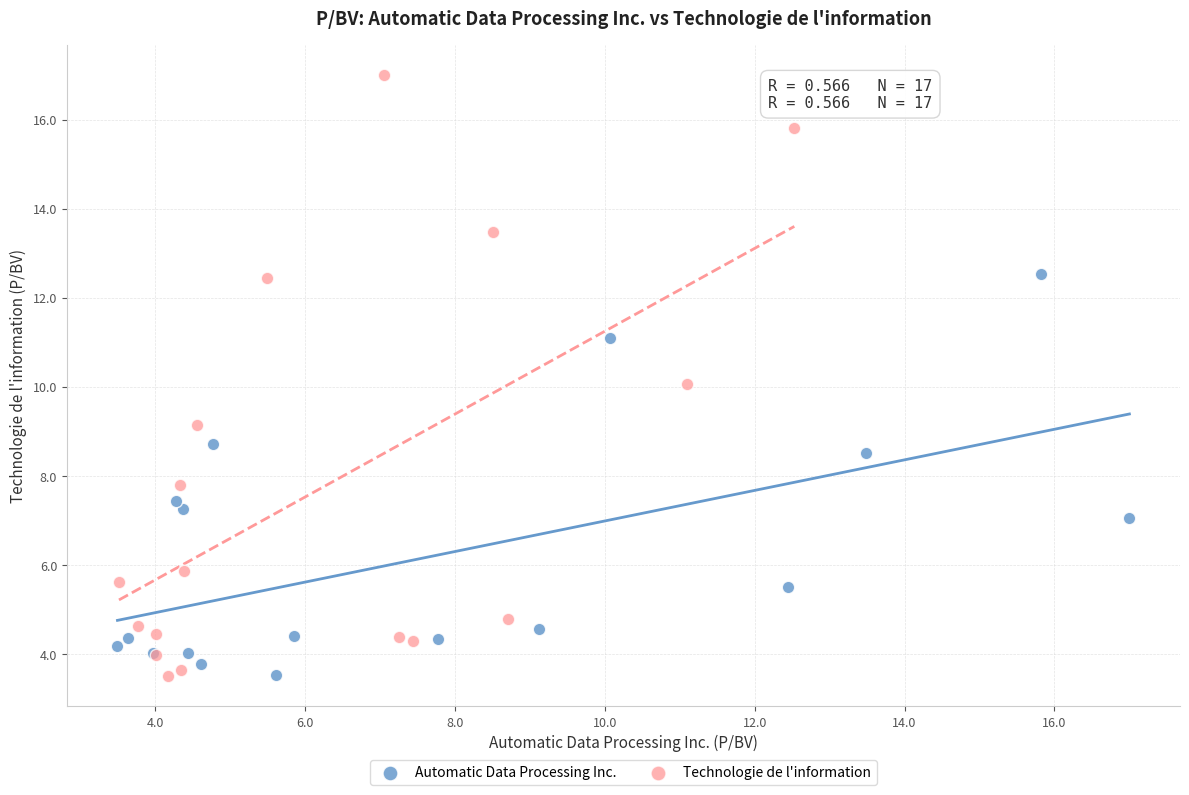

Which series has the widest spread of Y values?

Technologie de l'information